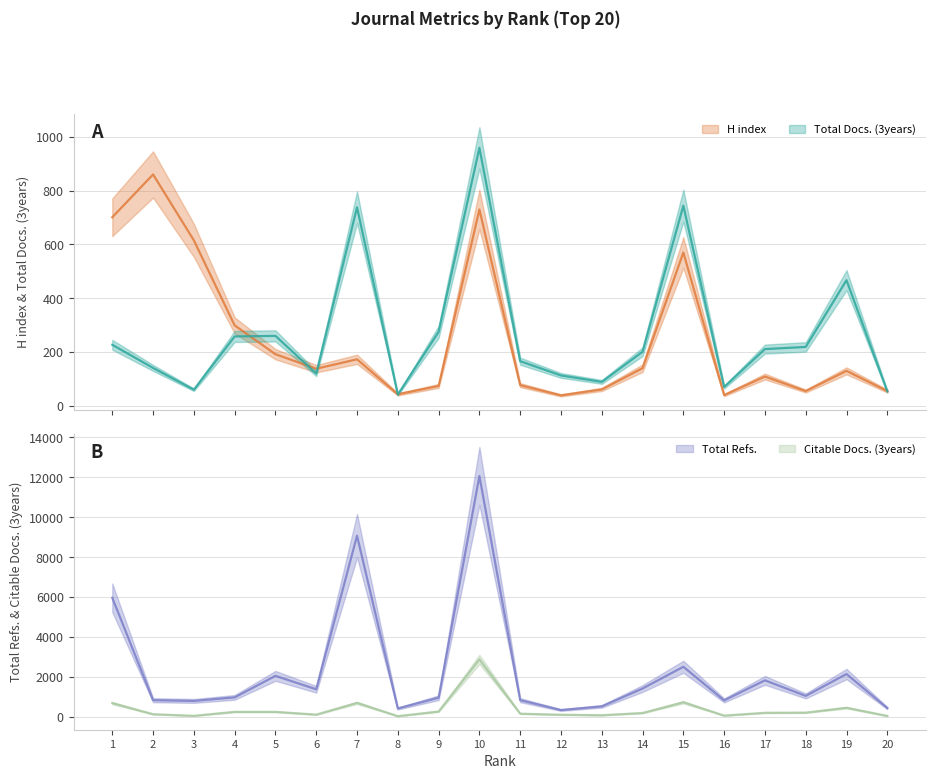

Does the chart have visible grid lines?

Yes